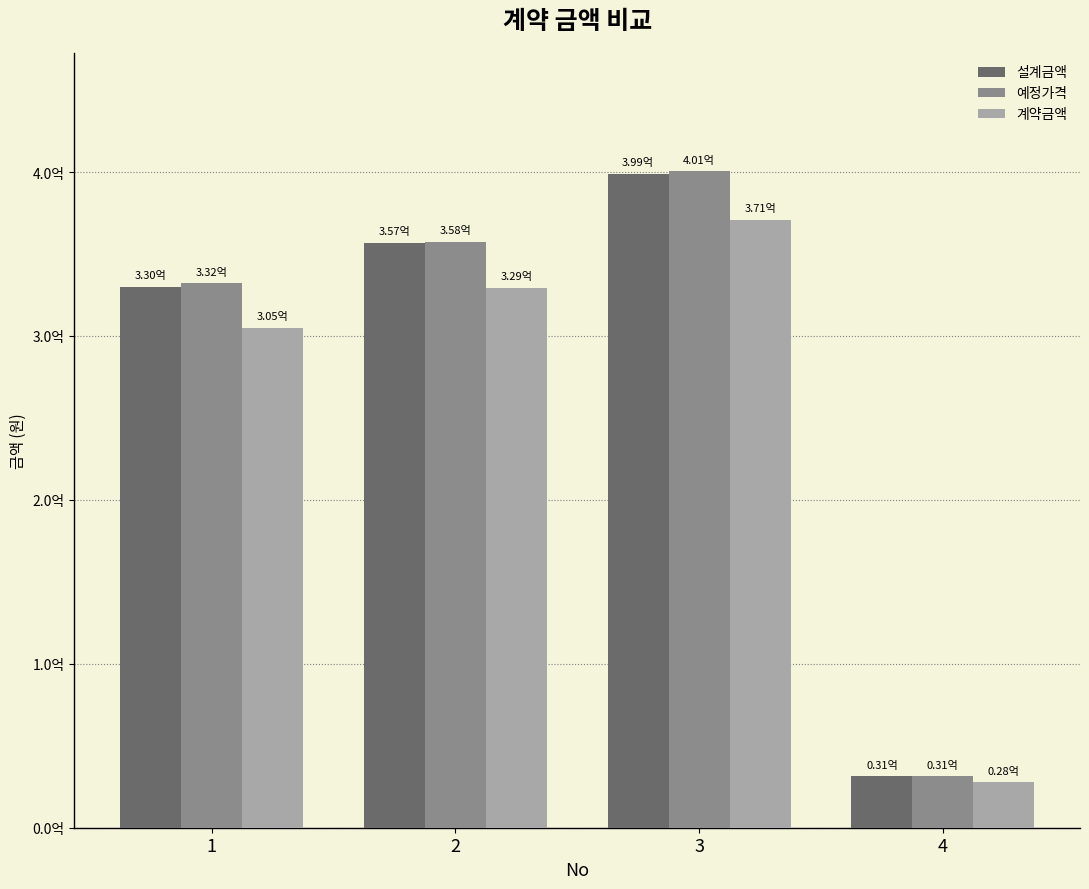

What are all the series names shown in the legend?

설계금액, 예정가격, 계약금액